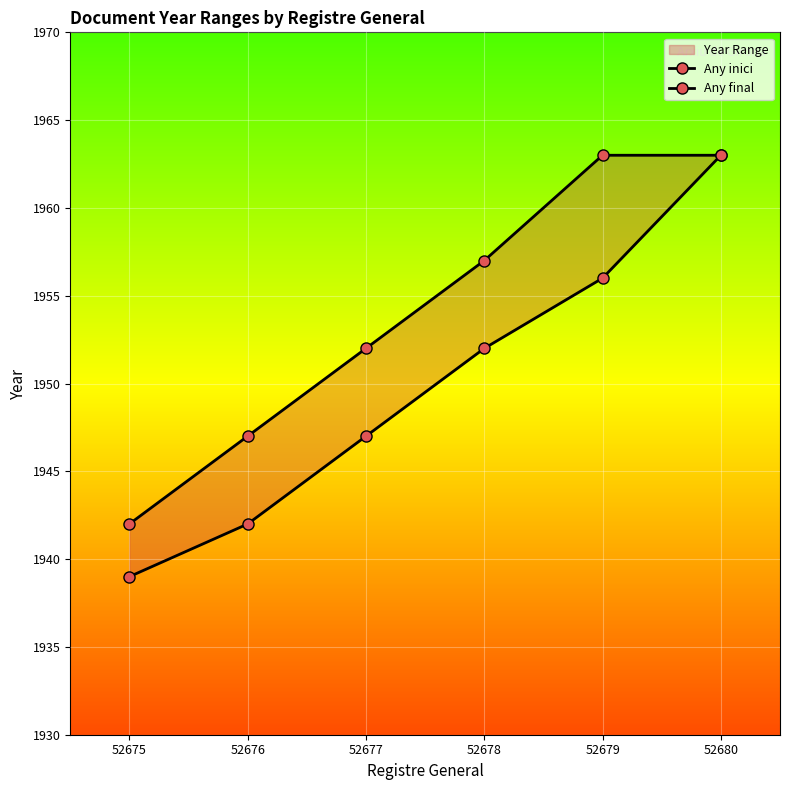

Reading right to left, transcribe all the data shown in this chart.

Any inici: 52680=1963	52679=1956	52678=1952	52677=1947	52676=1942	52675=1939
Any final: 52680=1963	52679=1963	52678=1957	52677=1952	52676=1947	52675=1942